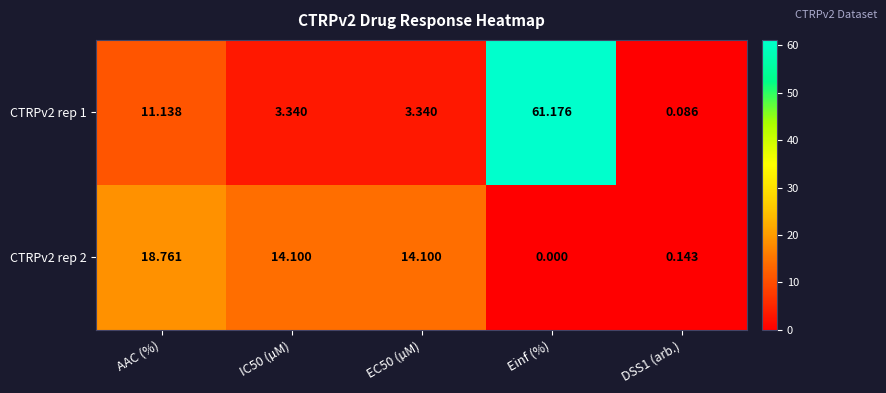

Which category has the highest value in the CTRPv2 rep 2 series?

AAC (%)